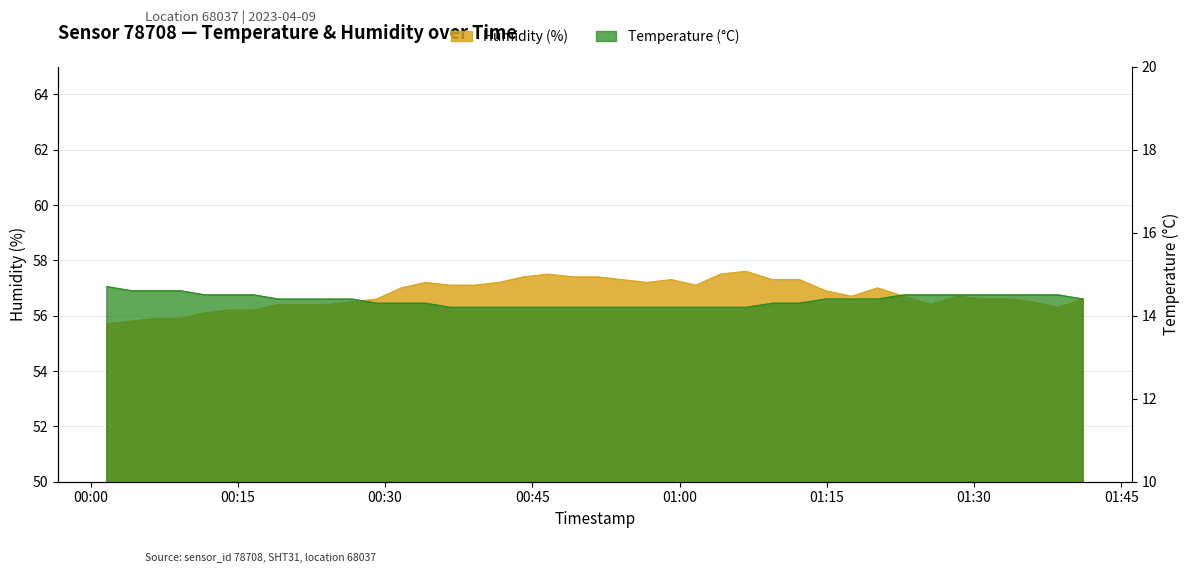

At which category does humidity reach its first local peak?

2023-04-09T00:34:08